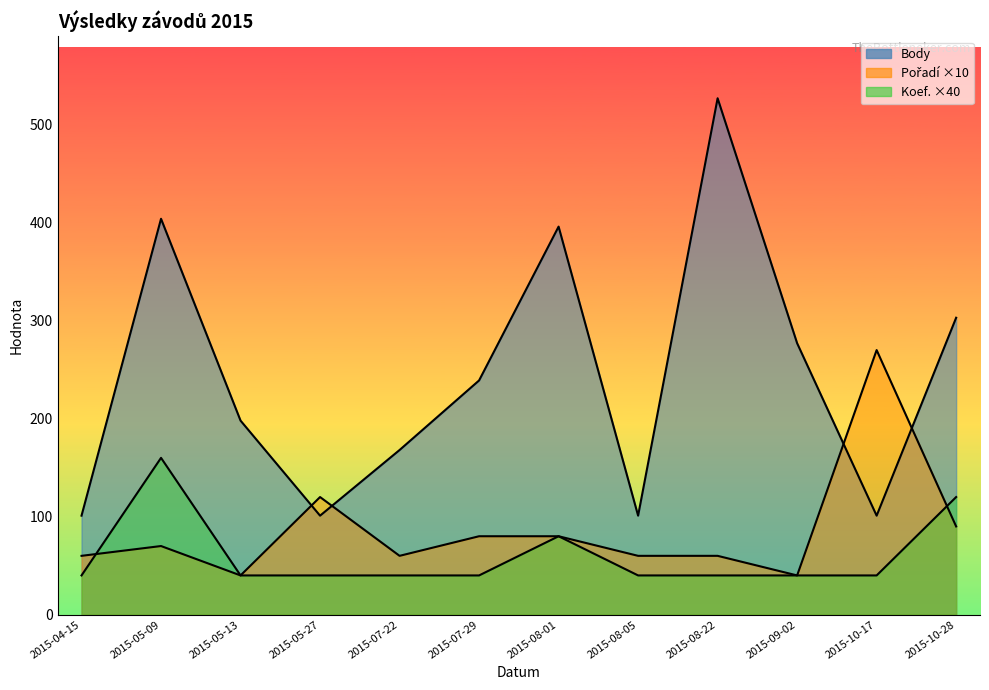

At which category does Body reach its first local valley?

2015-05-27